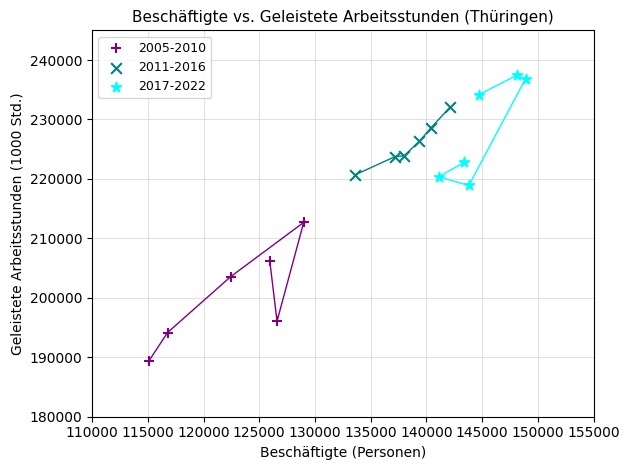

Which series reaches the minimum Y coordinate?

2005-2010